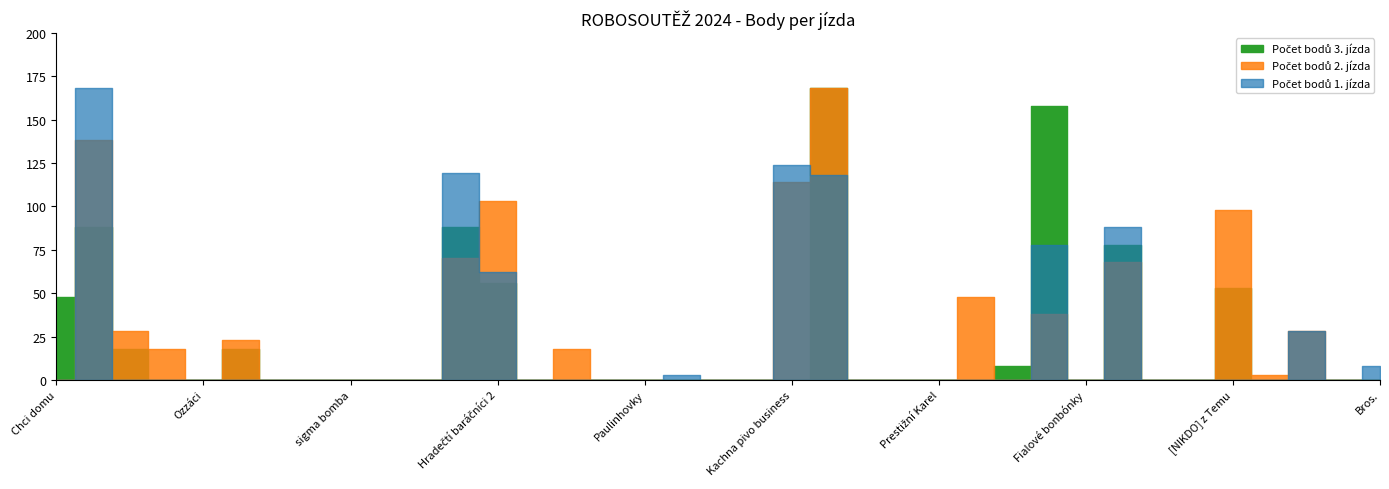

List the labels in order of Počet bodů 2. jízda value, smallest first.

Chci domu, Ozzáci, TOMY, SAKO - Frenštát, sigma bomba, Vymyslíme to zítra, Postavili jsme to včera, Hobos, TrashRoboKočky, Paulinhovky, Mezera, Kapitán Ponožka, GymBL, Gymstr 9.O, RIZZ, Prestižní Karel, I minus bod je bod, Fialové bonbónky, TeKluŠ, IVE, MAFI(M)A, Bros., Aligator, AligátorLikvidátor, Žlutá vesta, Ferenc Perenc, R0B0TR0N, Bylo nás tři, Růžové bonbónky, Párek v rohlíku, Team STV, Hradečtí baráčníci 1, [NIKDO] z Temu, Hradečtí baráčníci 2, Kachna pivo business, HA!pozdě, PDF